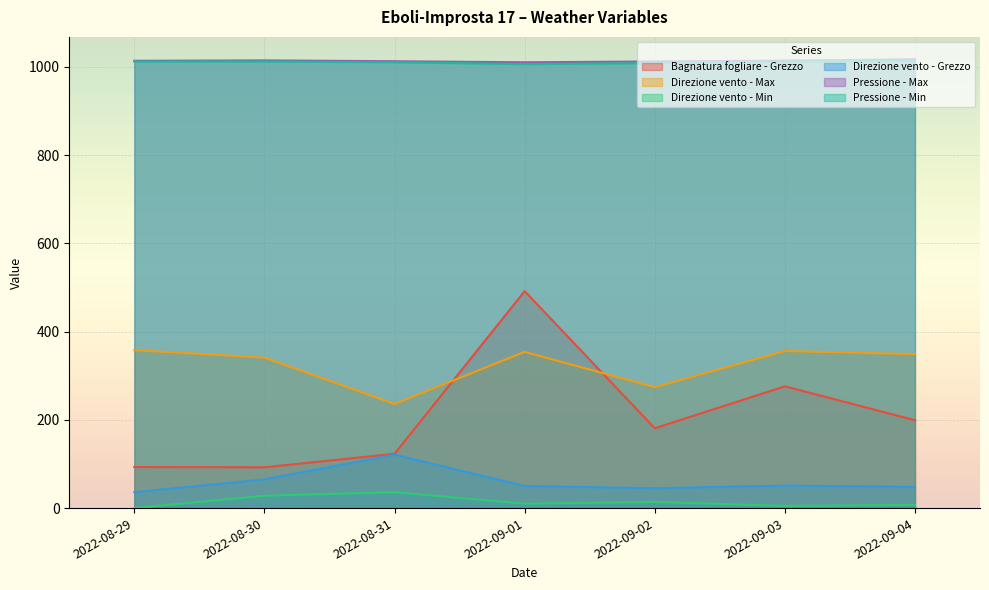

What are all the series names shown in the legend?

Bagnatura fogliare - Grezzo, Direzione vento - Max, Direzione vento - Min, Direzione vento - Grezzo, Pressione - Max, Pressione - Min